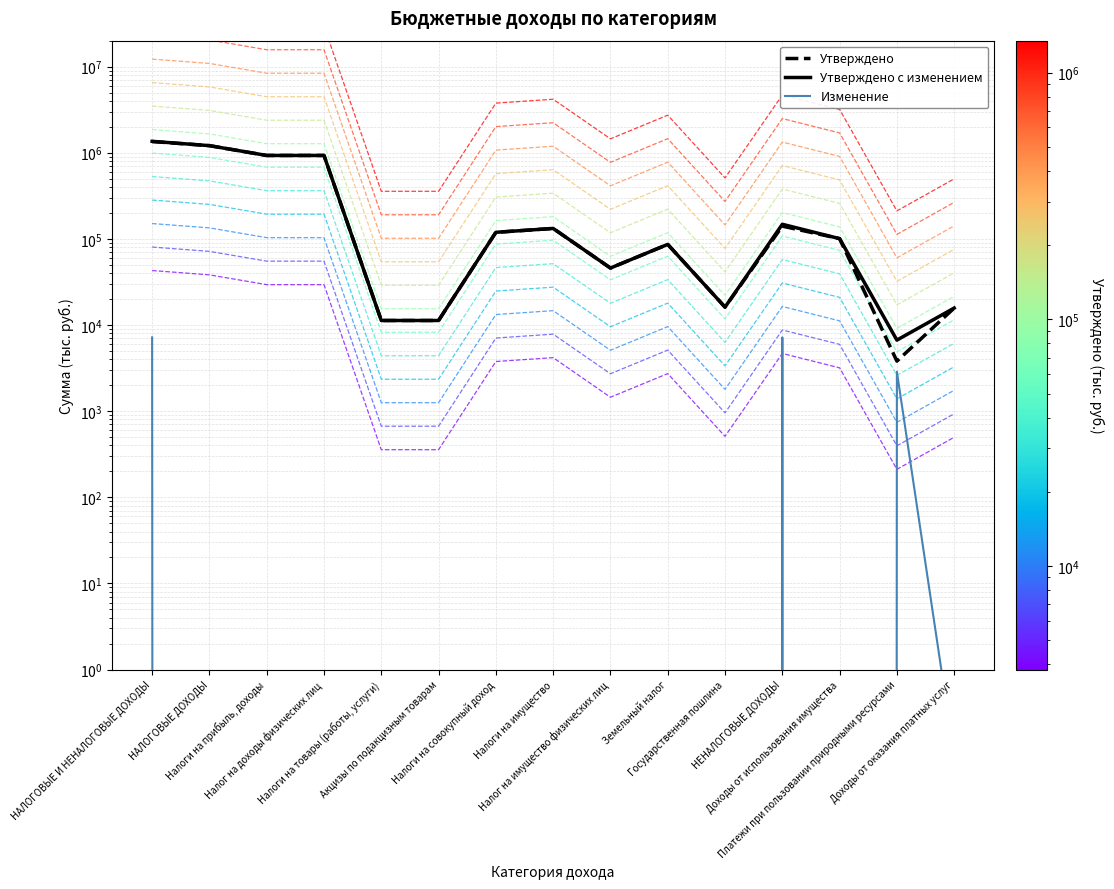

In Изменение, how many points are lower than both neighbors (excluding endpoints)?

1